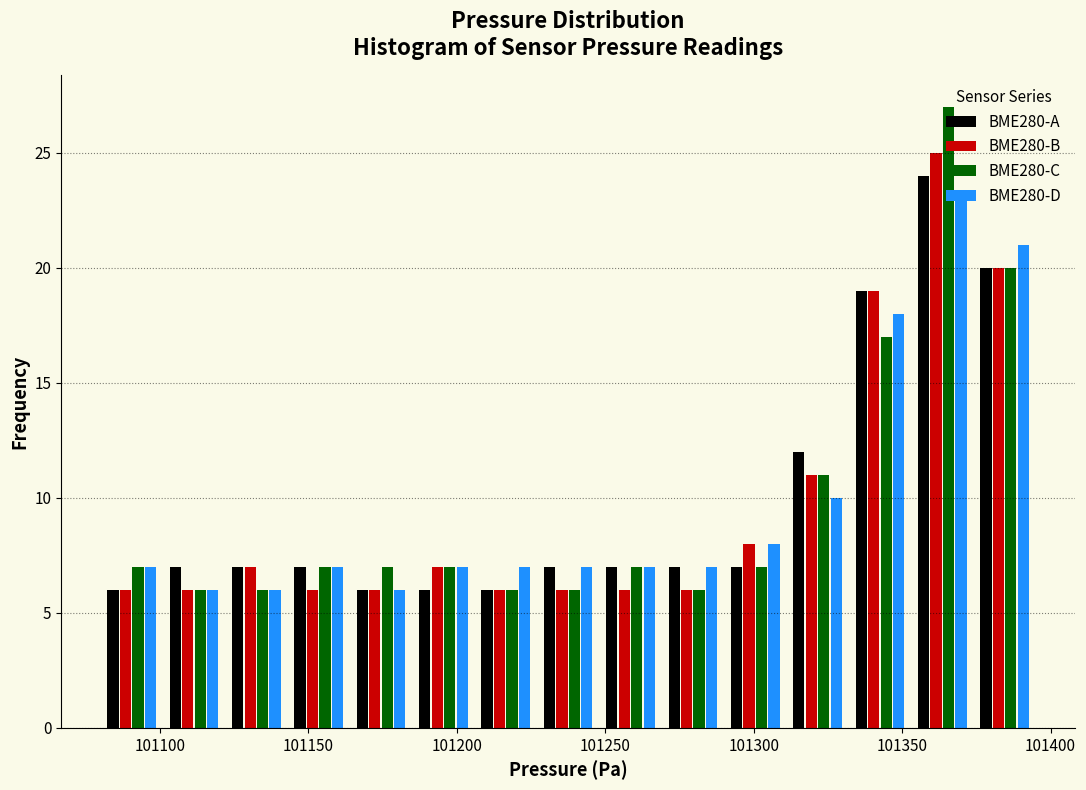

In the BME280-D series, which range on the x-axis has the tallest bar?

101353 to 101374